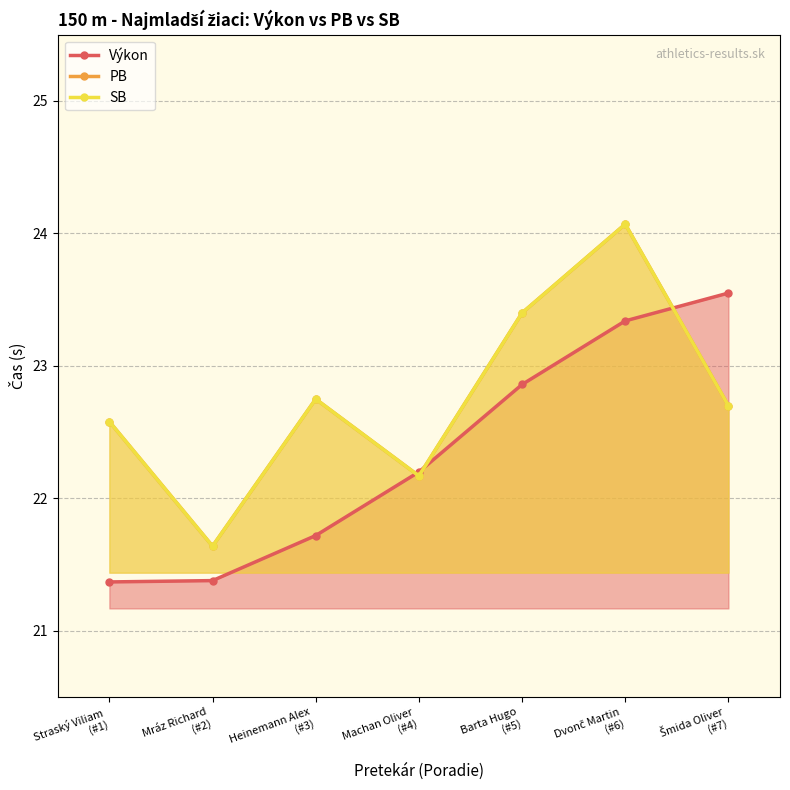

How many interior local valleys does the PB series have?

2